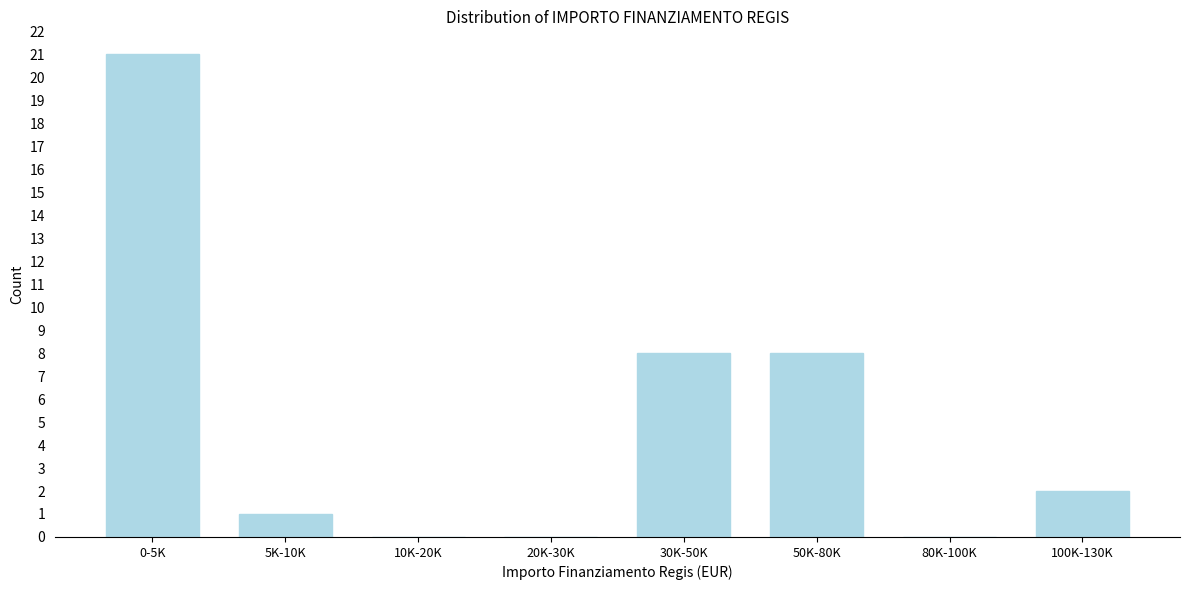

Reading left to right, what are all the values shown in this chart?

0-5K=21	5K-10K=1	10K-20K=0	20K-30K=0	30K-50K=8	50K-80K=8	80K-100K=0	100K-130K=2